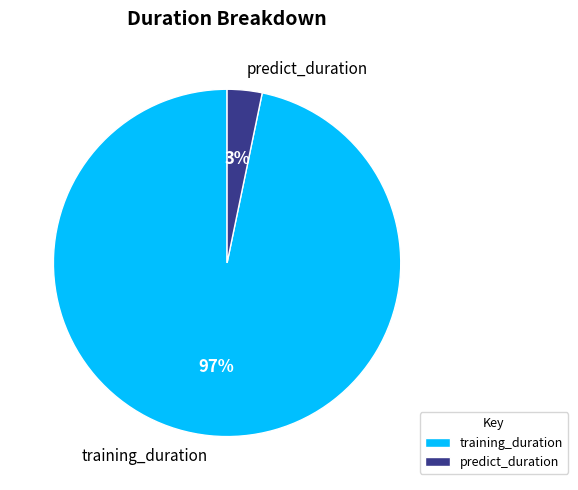

How many segments does this pie chart have?

2